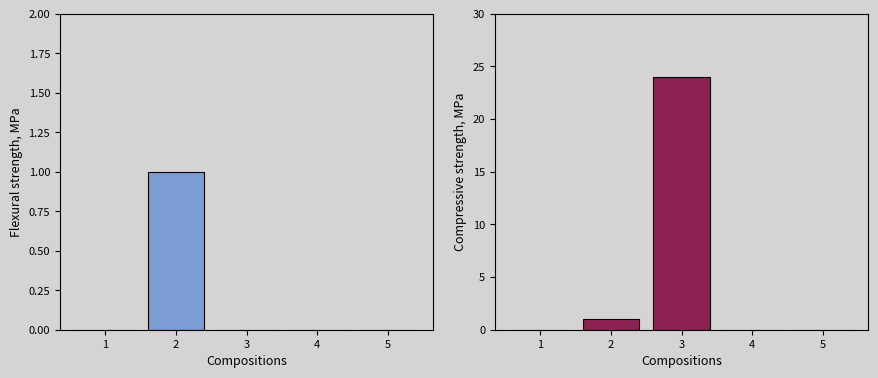

How many bars are there in each group?

2